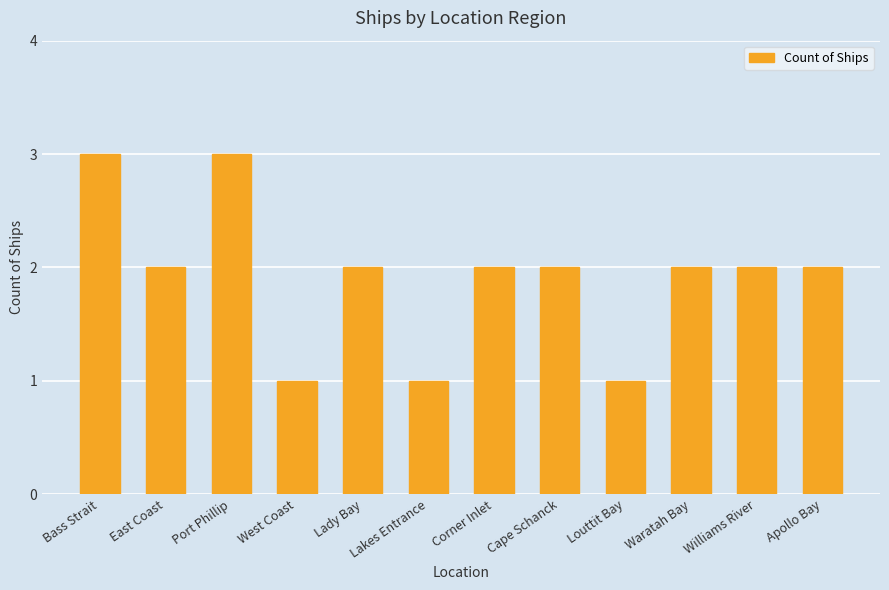

Reading right to left, what are all the values shown in this chart?

Apollo Bay=2	Williams River=2	Waratah Bay=2	Louttit Bay=1	Cape Schanck=2	Corner Inlet=2	Lakes Entrance=1	Lady Bay=2	West Coast=1	Port Phillip=3	East Coast=2	Bass Strait=3